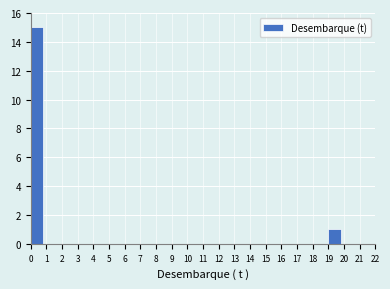

Which range on the x-axis has the tallest bar?

0 to 1